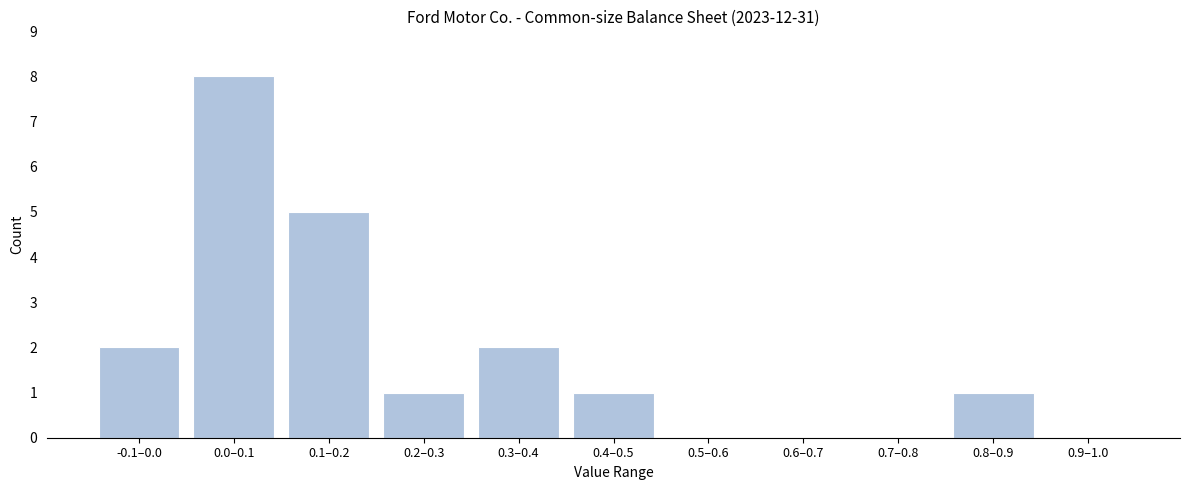

Reading right to left, what are all the values shown in this chart?

0.9–1.0=0	0.8–0.9=1	0.7–0.8=0	0.6–0.7=0	0.5–0.6=0	0.4–0.5=1	0.3–0.4=2	0.2–0.3=1	0.1–0.2=5	0.0–0.1=8	-0.1–0.0=2